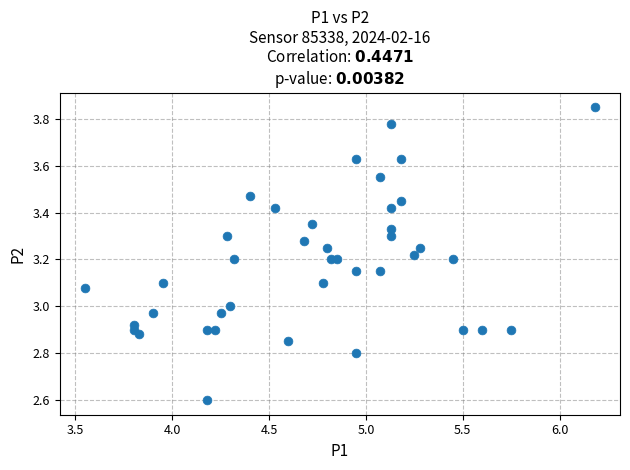

What is the range of X values (max minus min)?

2.6